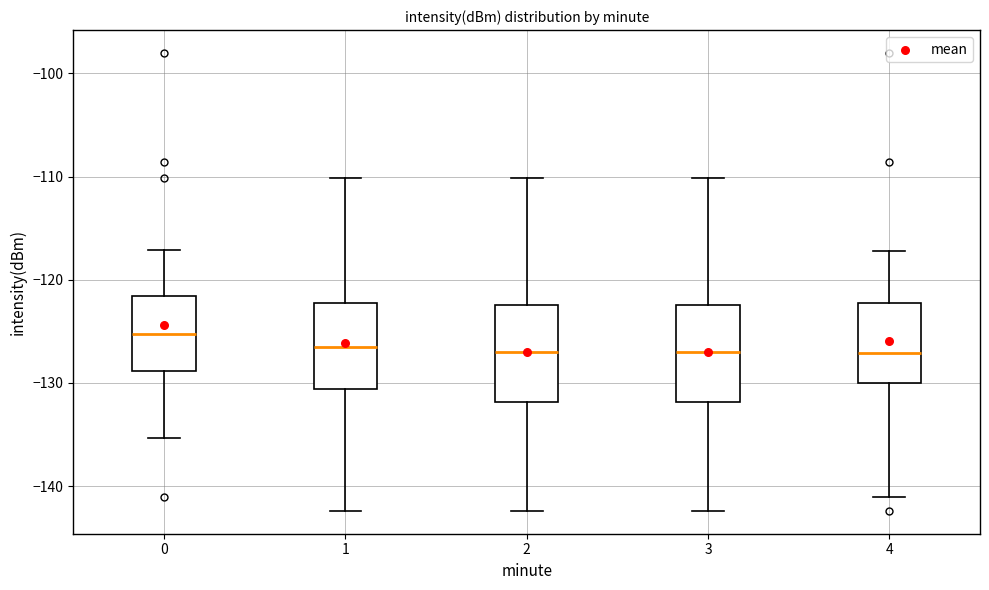

Where does the upper whisker of the box at x = 4 end on the y-axis? The values are not printed on the chart, so give them approximately, as read against the axis.

-117